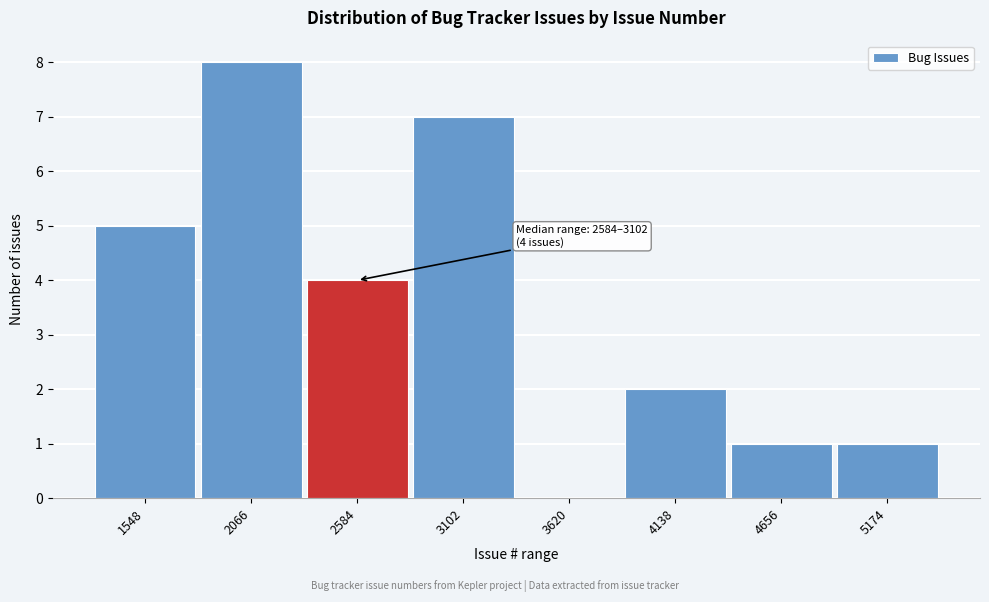

Reading left to right, what are all the values shown in this chart?

1548=5	2066=8	2584=4	3102=7	3620=0	4138=2	4656=1	5174=1